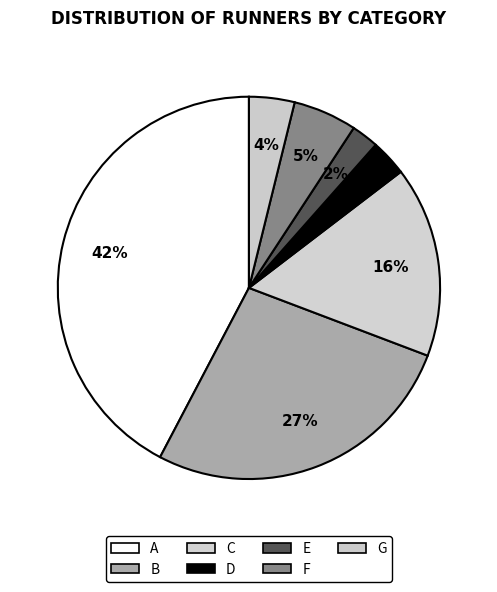

Count the number of slices in the pie.

7